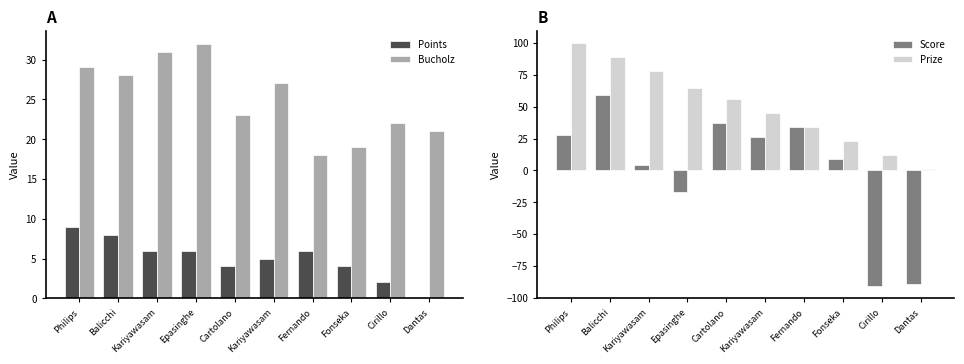

What is the smallest value displayed?

-91